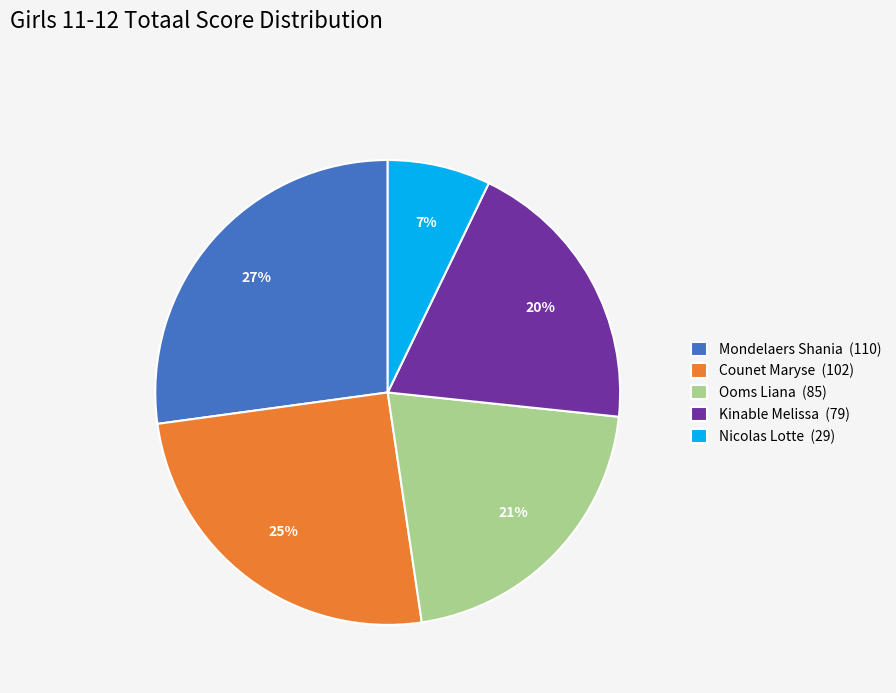

Between Nicolas Lotte and Mondelaers Shania, which is larger?

Mondelaers Shania